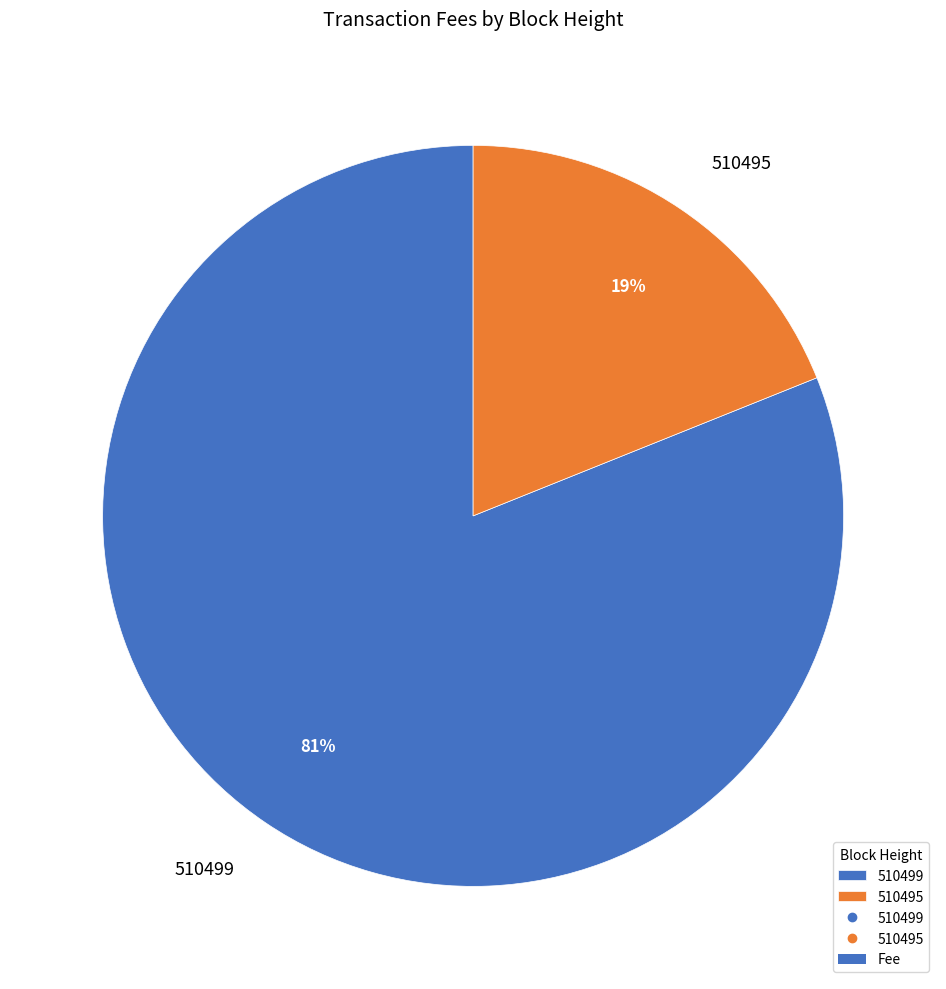

To the nearest percent, what percentage of the pie is 510495?

19%